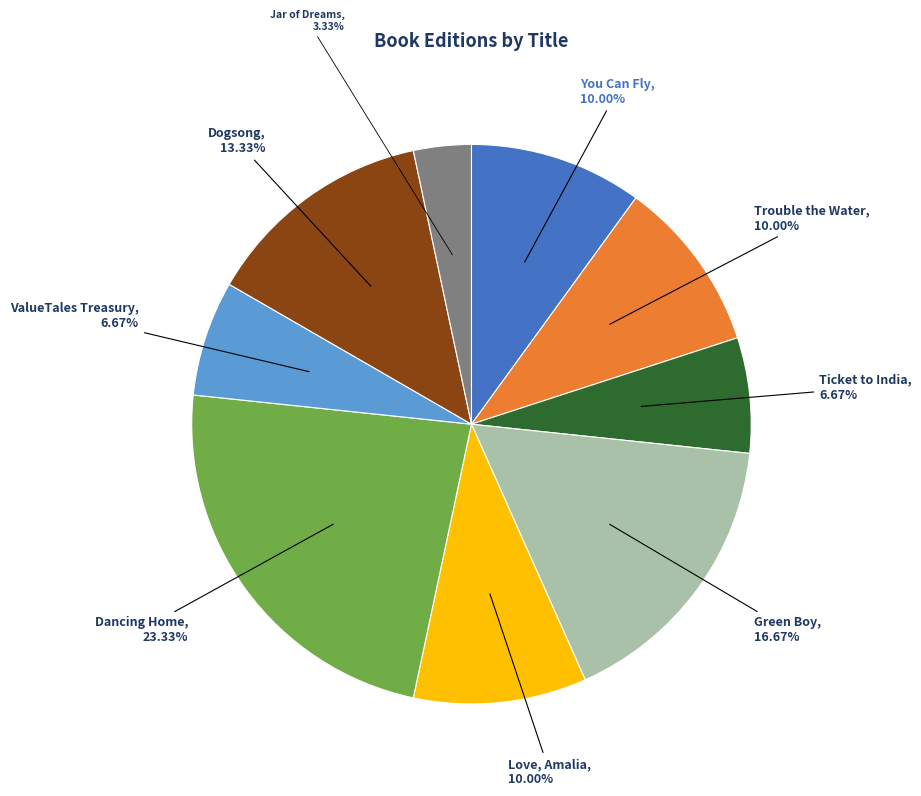

Is there any slice that represents more than half of the pie?

No